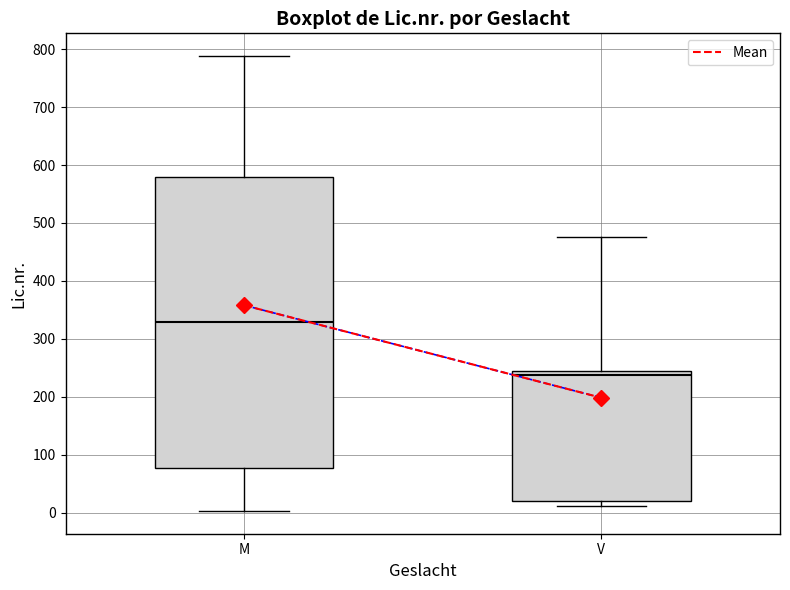

Reading left to right, read every box against the y-axis: the position of its median line, the range the box covers, and the ends of its whiskers. The values are not printed on the chart, so give them approximately, as read against the axis.

M: median 330, box 80 to 580, whiskers 0 to 790
V: median 240, box 20 to 250, whiskers 10 to 480